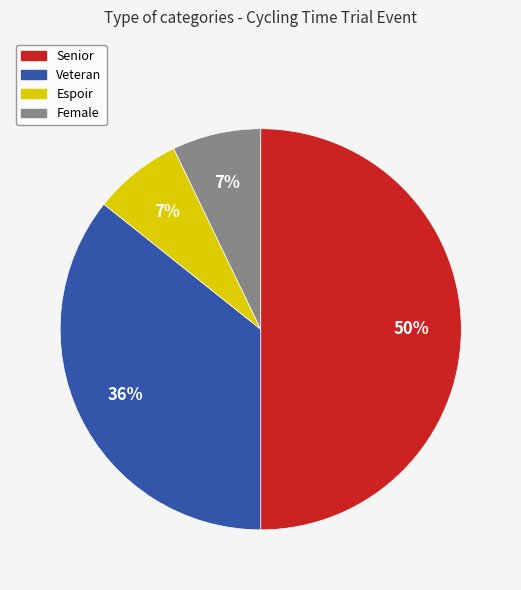

To the nearest percent, what percentage of the pie is Veteran?

36%